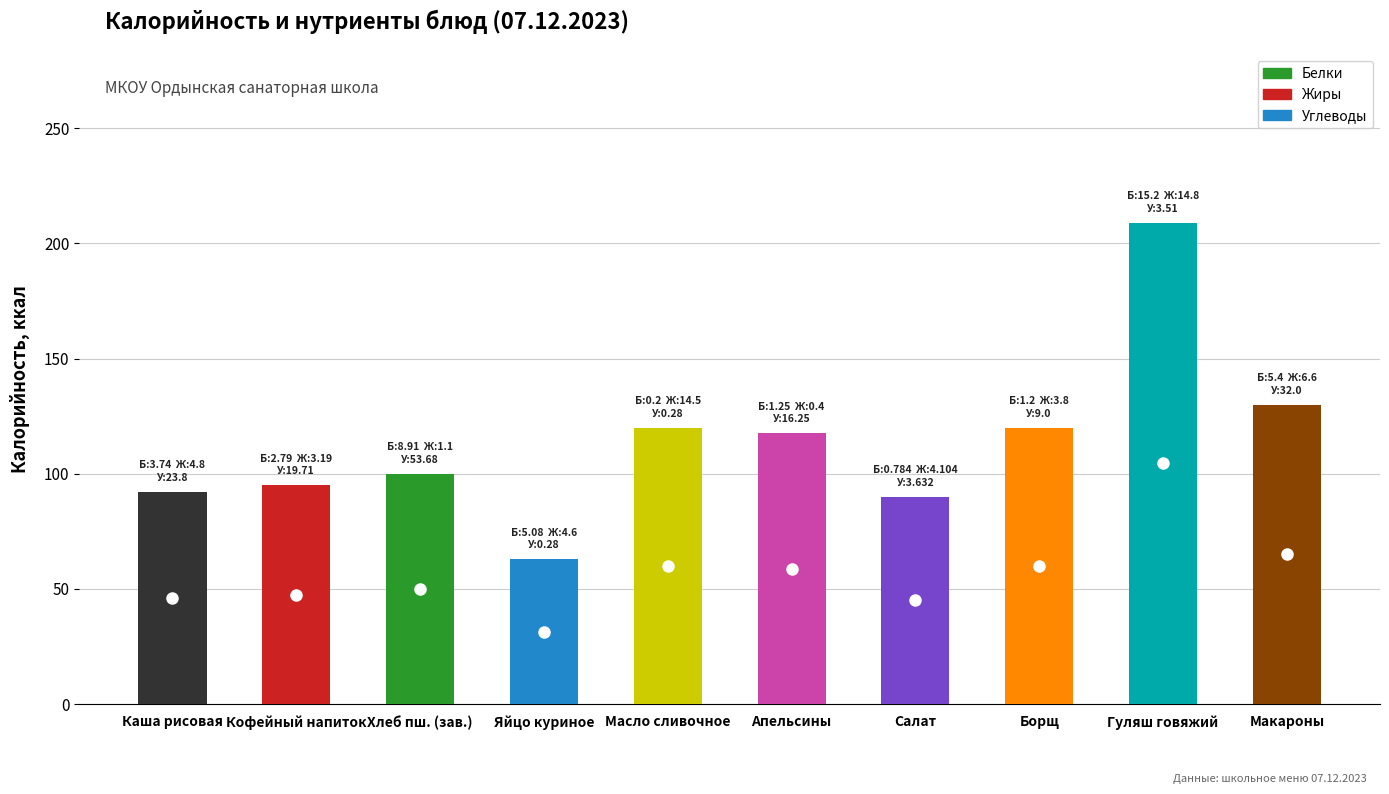

How many bars are there in total?

10